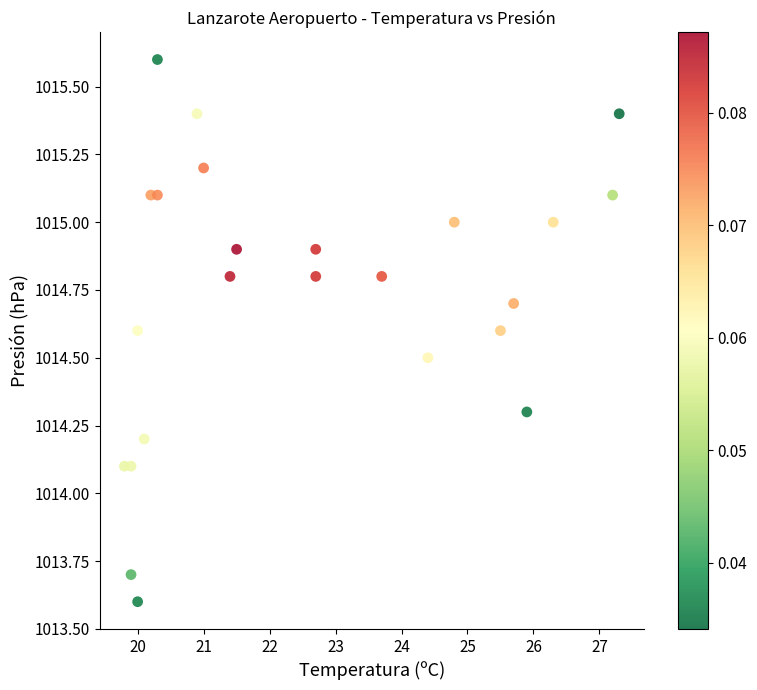

What is the range of X values (max minus min)?

7.5